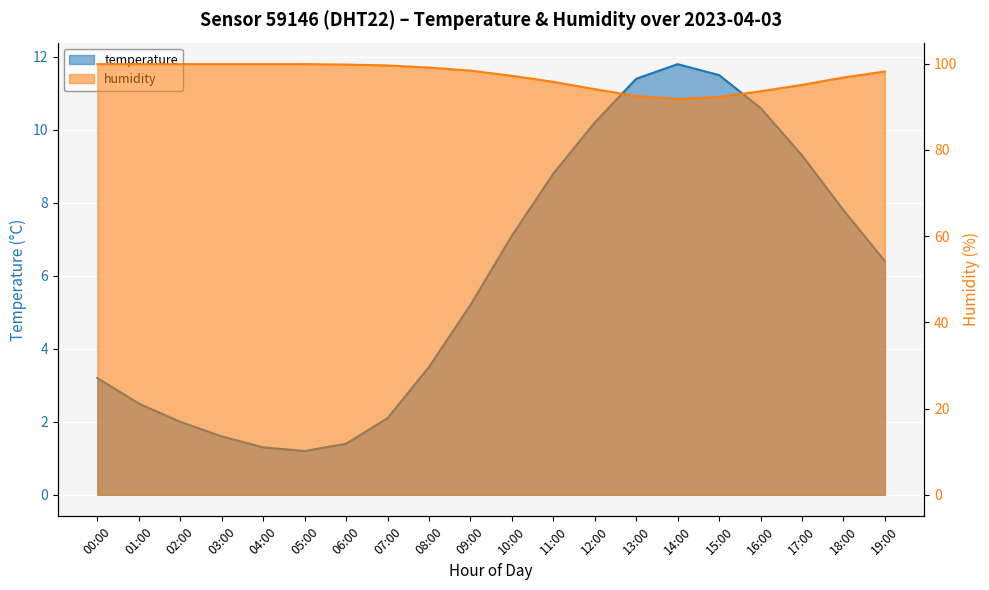

The humidity series shows 99.9 at 01:00. True or false?

True